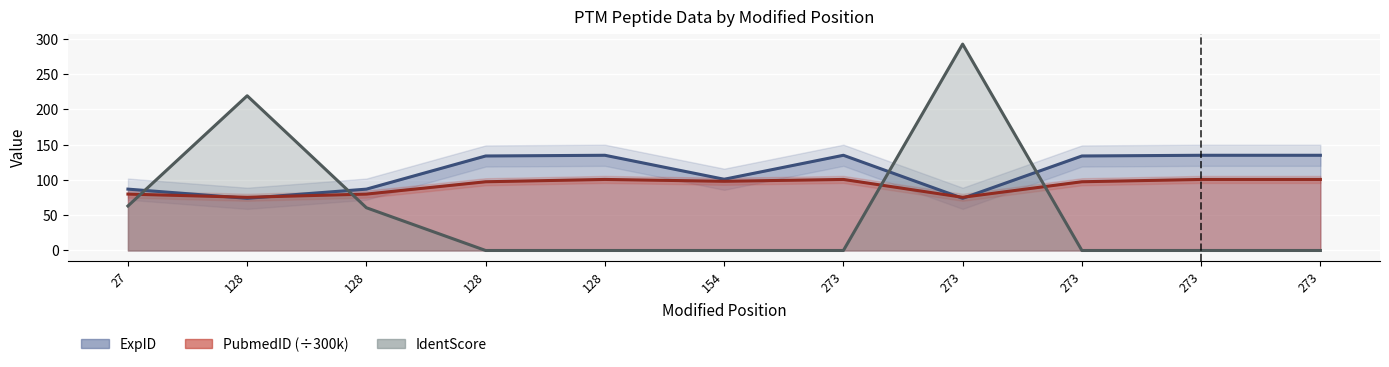

At which category does PubmedID reach its first local valley?

128